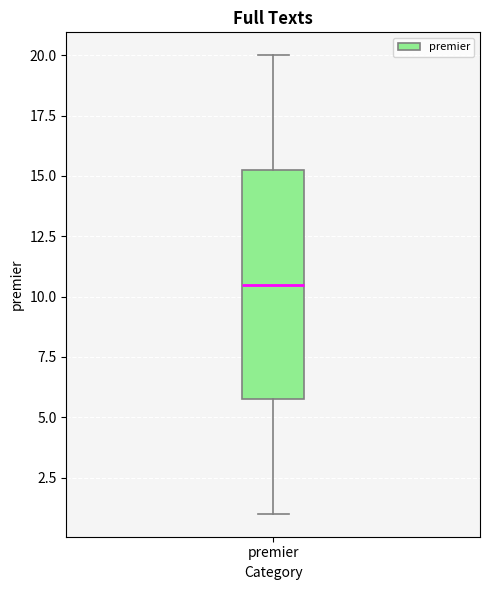

Read this box plot against the y-axis: the position of the median line, the range covered by the box, and the ends of both whiskers. The values are not printed on the chart, so give them approximately, as read against the axis.

median 10.5, box 6.0 to 15.5, whiskers 1.0 to 20.0